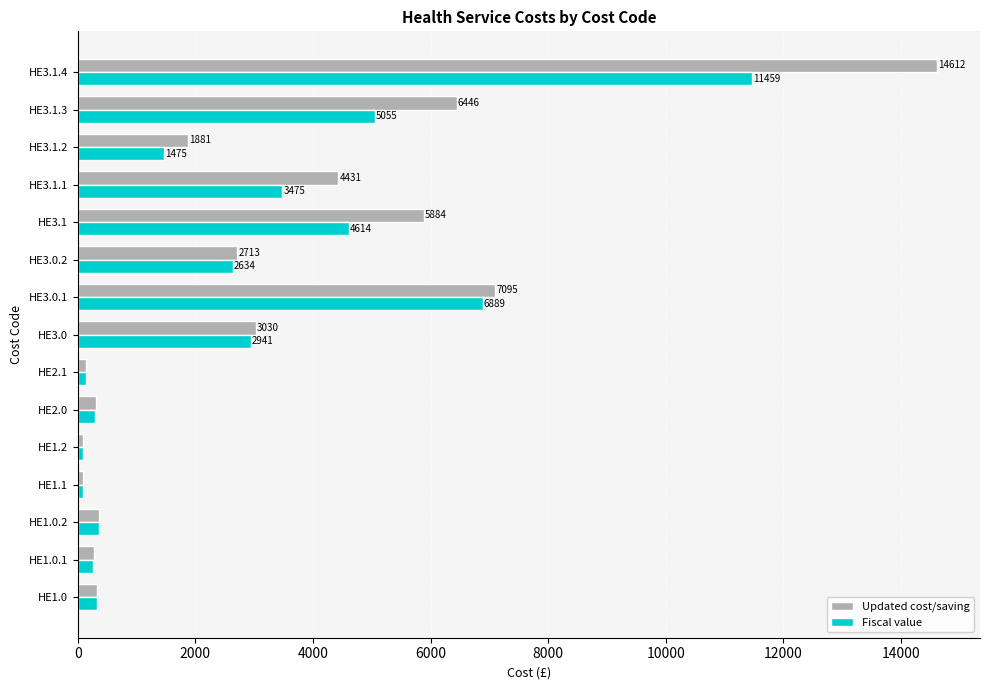

The value of Fiscal value at HE2.1 is 133.8. True or false?

True